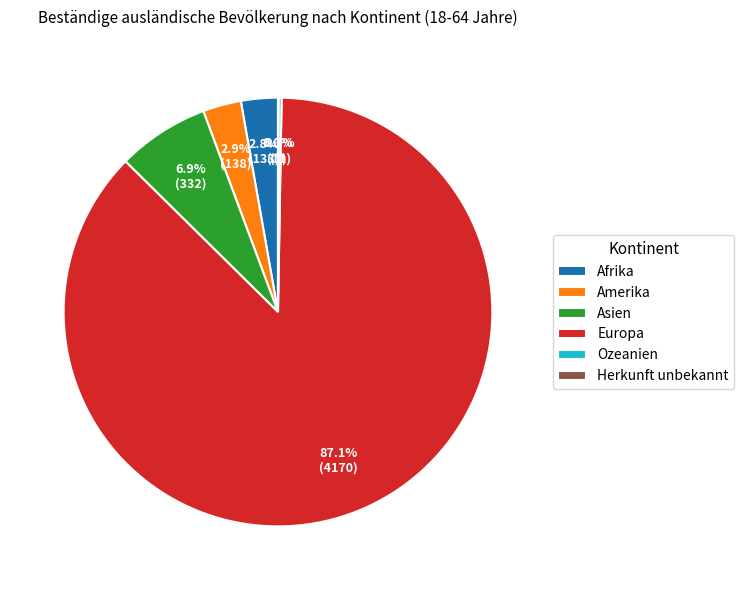

Is Europa the majority of the pie?

Yes